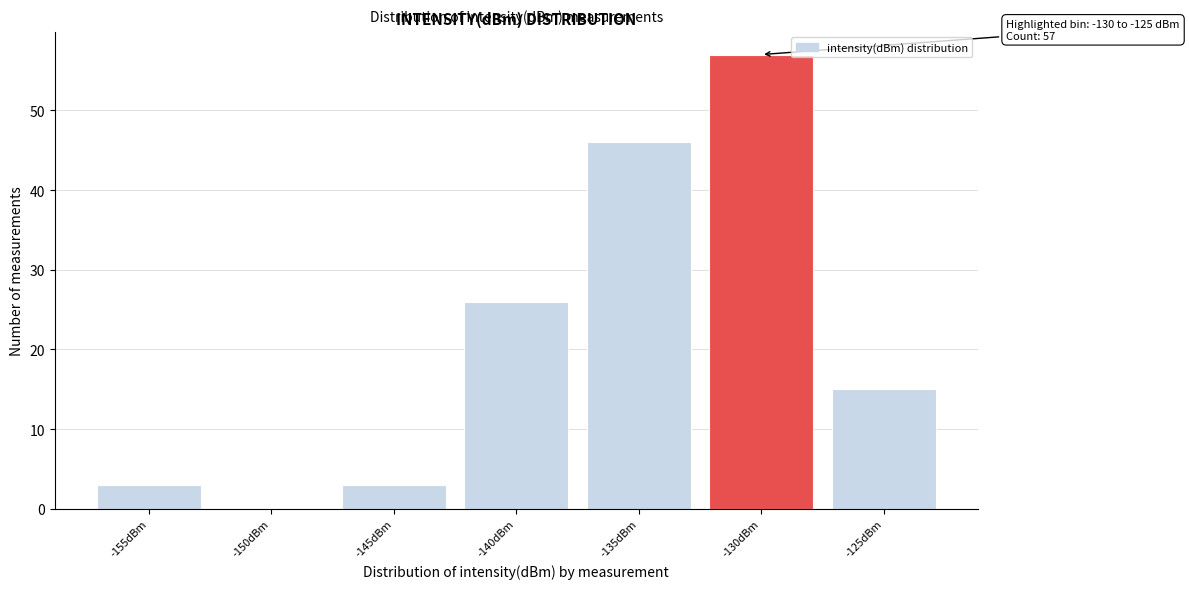

Reading left to right, what are all the values shown in this chart?

-155dBm=3	-150dBm=0	-145dBm=3	-140dBm=26	-135dBm=46	-130dBm=57	-125dBm=15